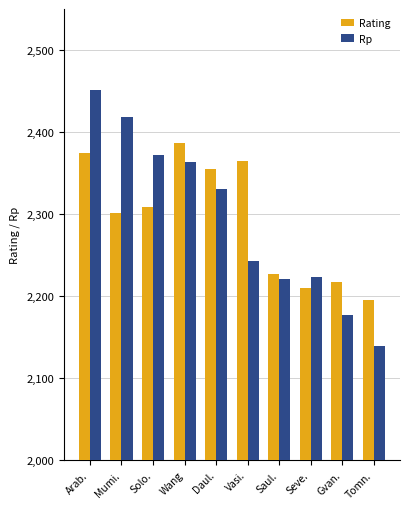

True or false: Rating has a value of 2355 at Daul..

True